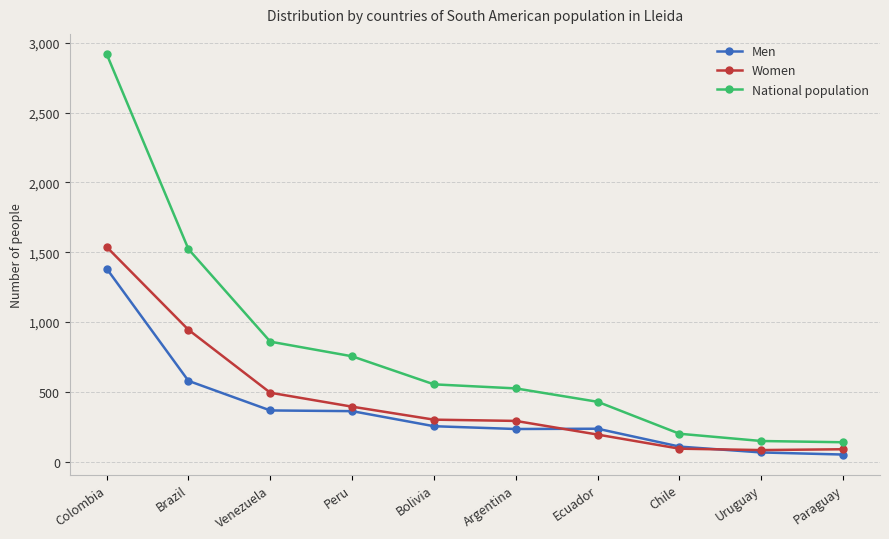

Count the number of categories in the chart.

10